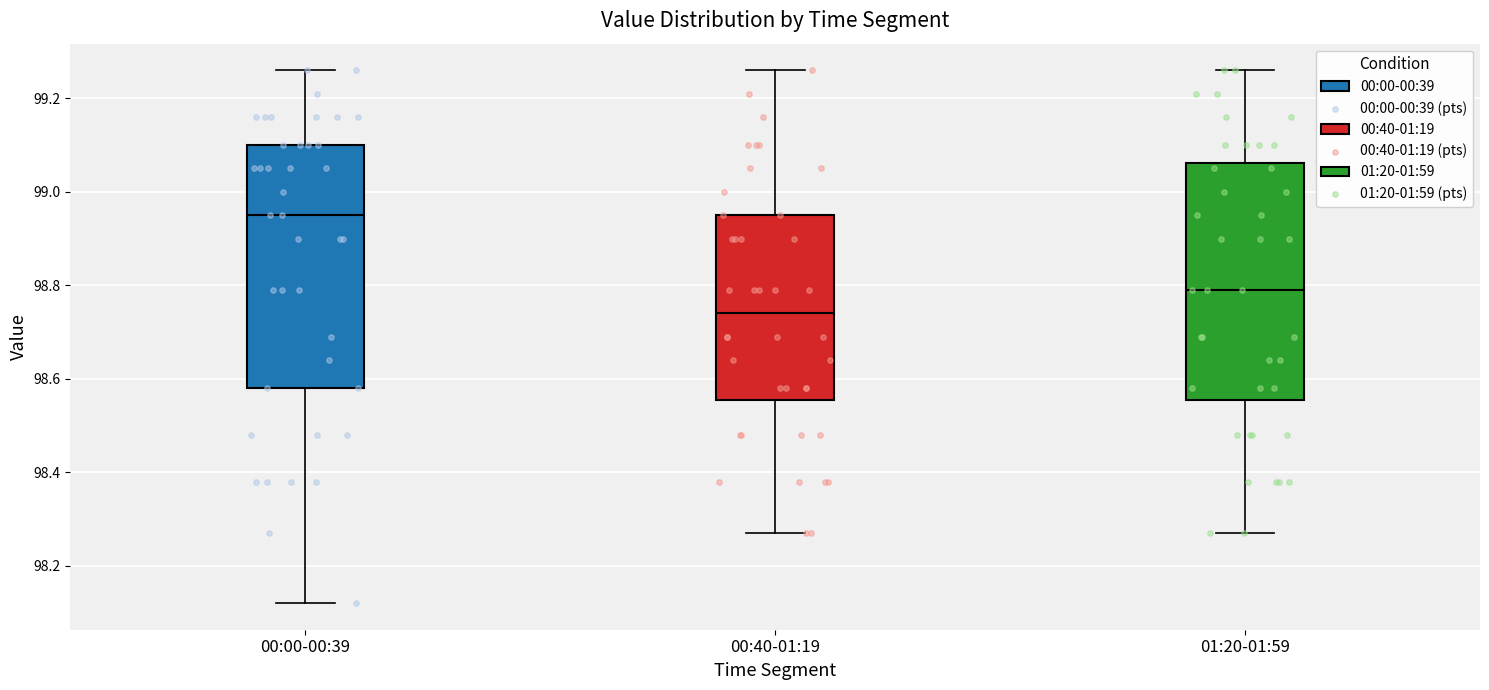

Reading left to right, transcribe this box plot: for each box, give where its median line is, the range the box spans, and where its two whiskers end, as read against the y-axis. The values are not printed on the chart, so give them approximately, as read against the axis.

00:00-00:39: median 98.96, box 98.58 to 99.10, whiskers 98.12 to 99.26
00:40-01:19: median 98.74, box 98.56 to 98.96, whiskers 98.28 to 99.26
01:20-01:59: median 98.80, box 98.56 to 99.06, whiskers 98.28 to 99.26